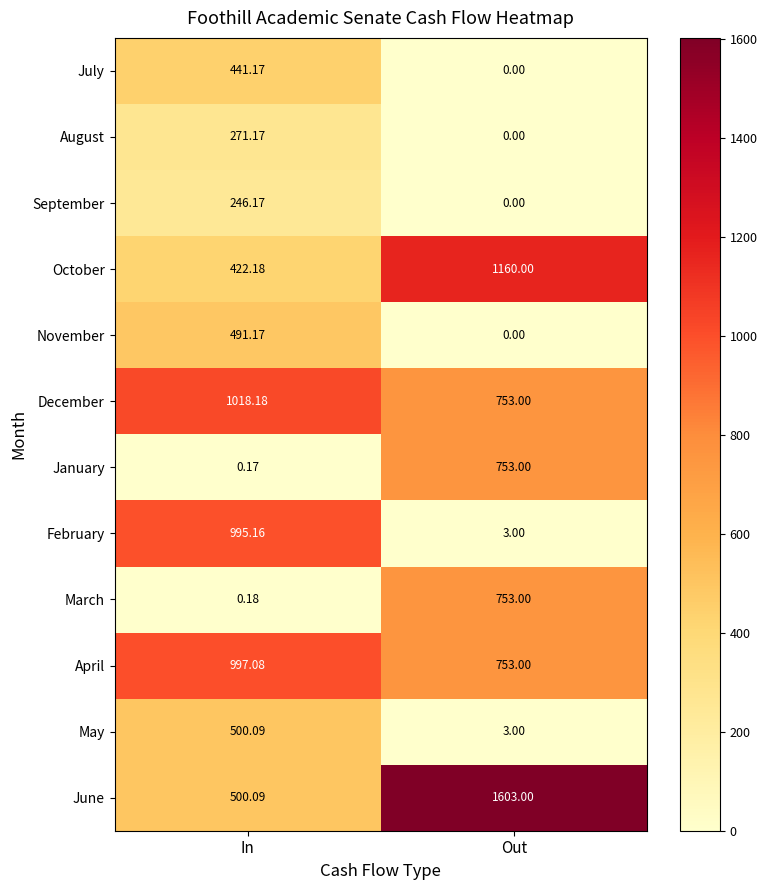

Where does the December series first go above 1018?

In